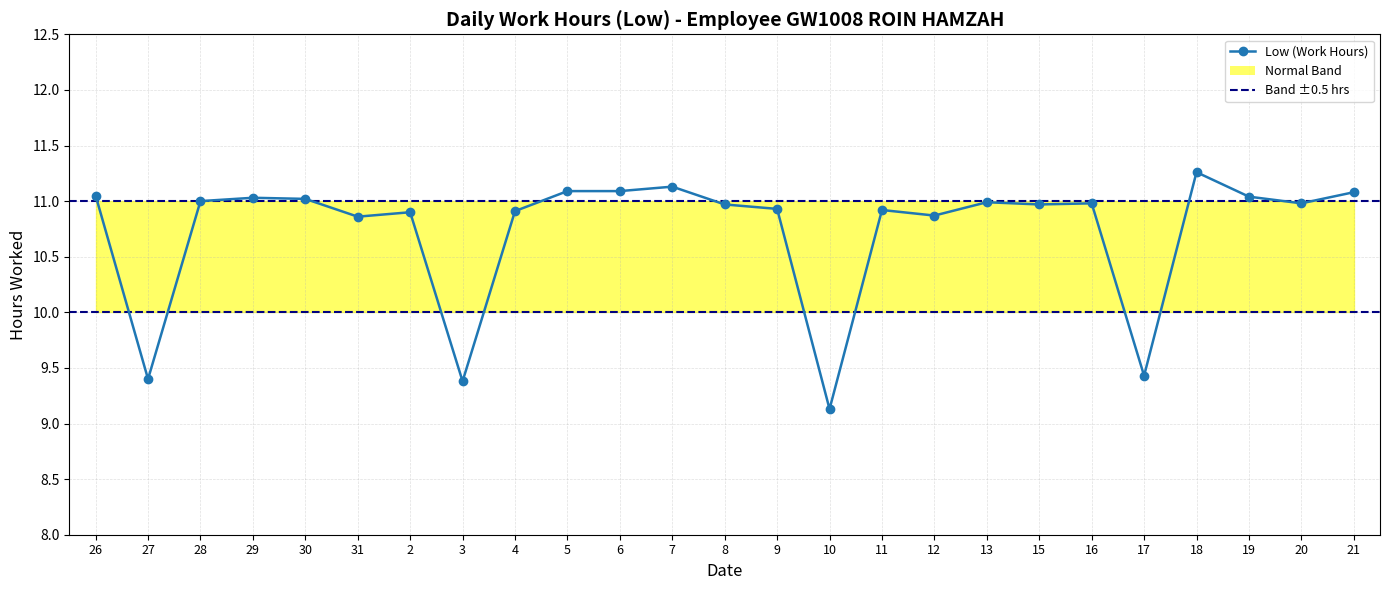

Which has a higher value, 10 or 4?

4